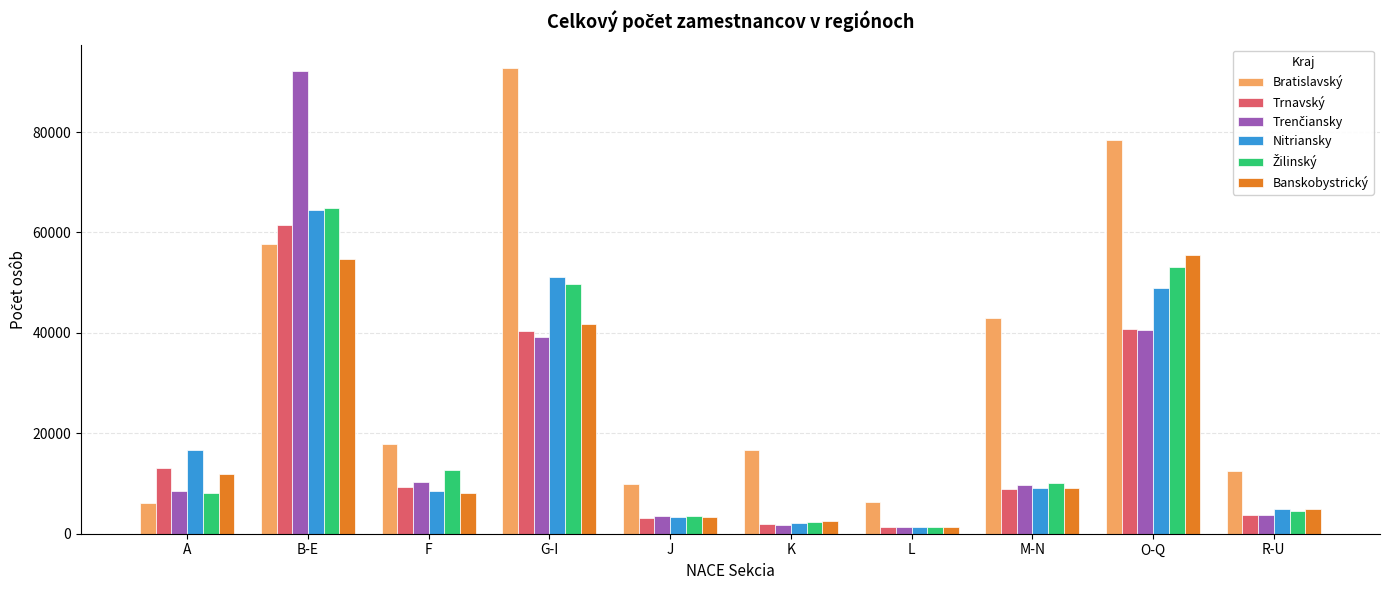

What is the difference between the maximum and minimum values in the Nitriansky series?

63141